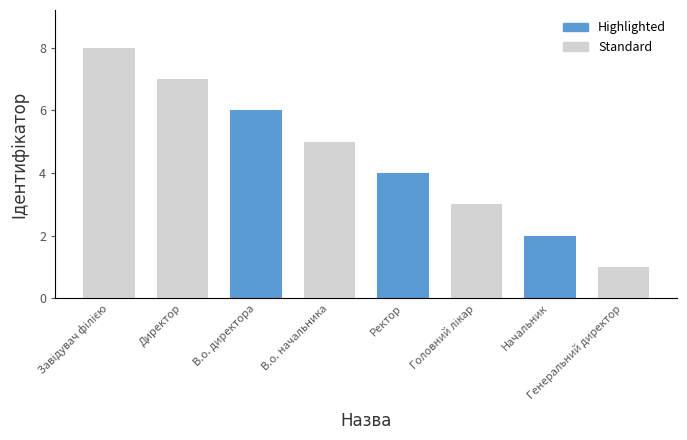

What is the label of the 5th bar from the left?

Ректор